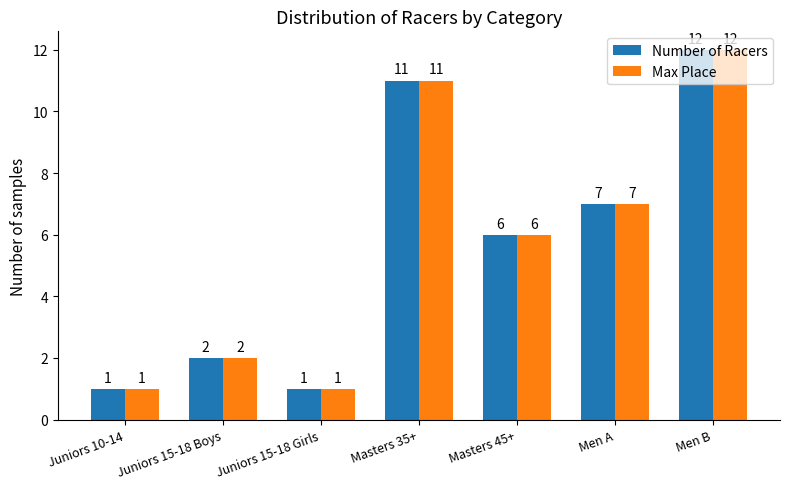

Is the value of Number of Racers at Juniors 15-18 Boys greater than the value of Max Place at Juniors 15-18 Girls?

Yes